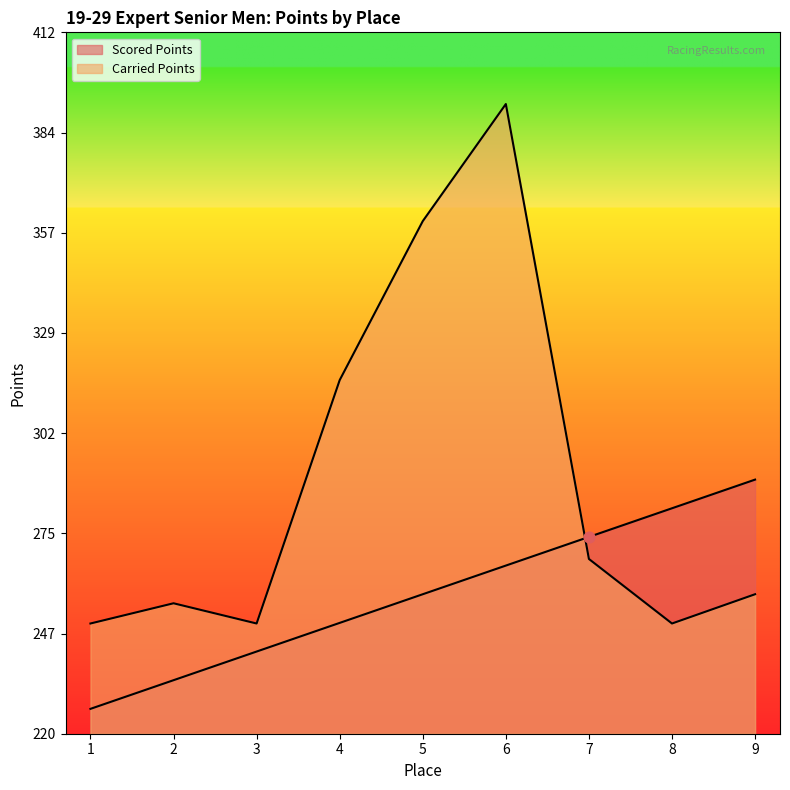

Which series reaches the minimum Y coordinate?

Scored Points